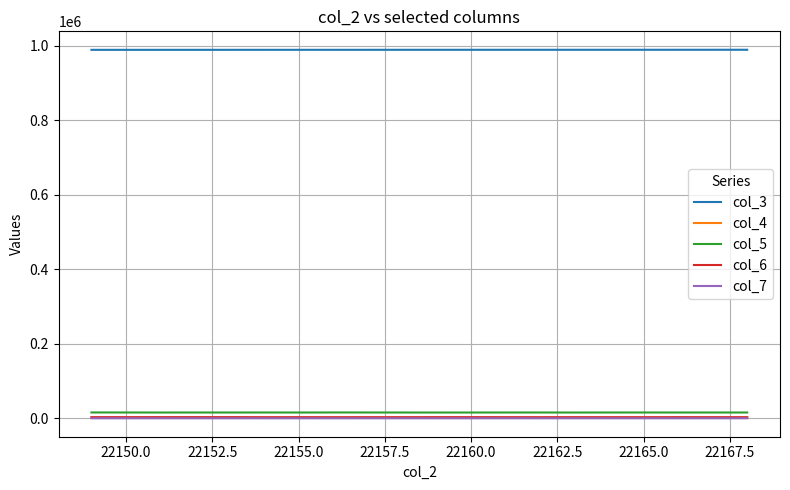

What is the maximum value shown in the chart?

989571